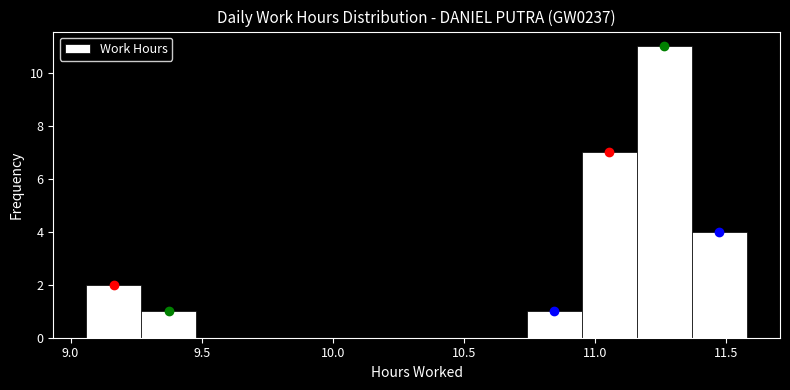

Reading left to right, list every bar in this chart as the range it spans on the x-axis followed by its height. Neither the bar edges nor the heights are printed on the chart, so give them approximately, as read against the axes.

9.06 to 9.27: 2
9.27 to 9.48: 1
9.48 to 9.69: 0
9.69 to 9.90: 0
9.90 to 10.11: 0
10.11 to 10.32: 0
10.32 to 10.53: 0
10.53 to 10.74: 0
10.74 to 10.95: 1
10.95 to 11.16: 7
11.16 to 11.37: 11
11.37 to 11.58: 4